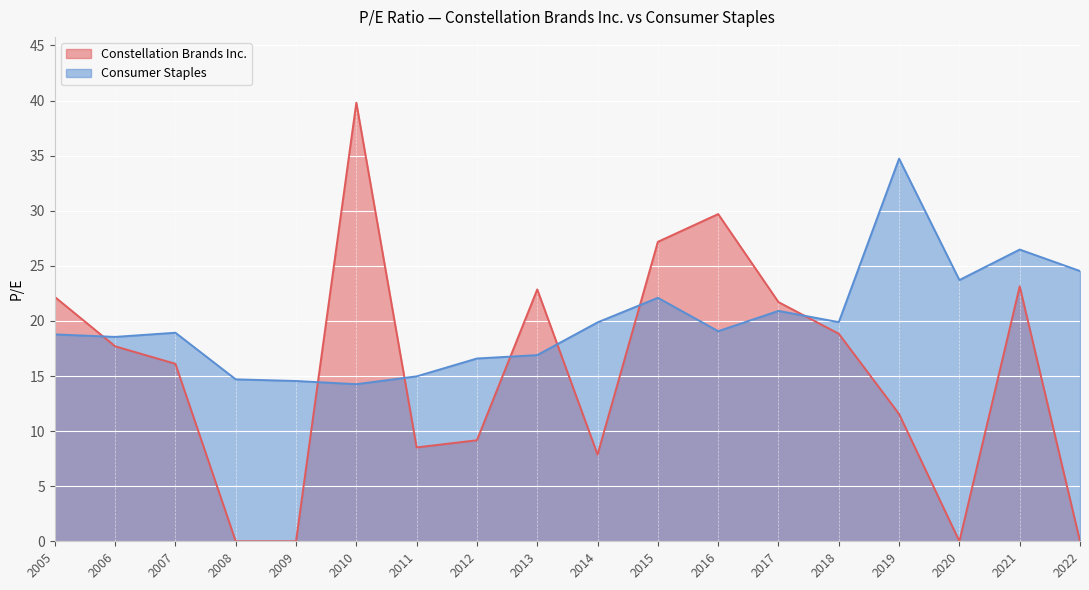

Between which two adjacent categories do Consumer Staples and Constellation Brands Inc. first intersect?

2005 and 2006